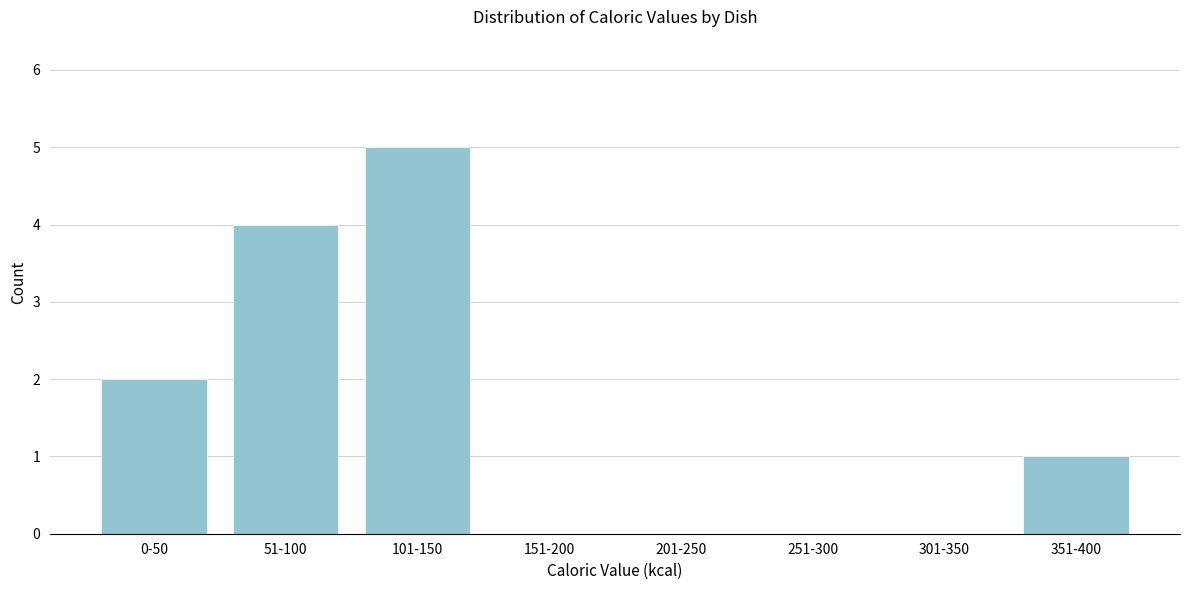

Reading left to right, what are all the values shown in this chart?

0-50=2	51-100=4	101-150=5	151-200=0	201-250=0	251-300=0	301-350=0	351-400=1